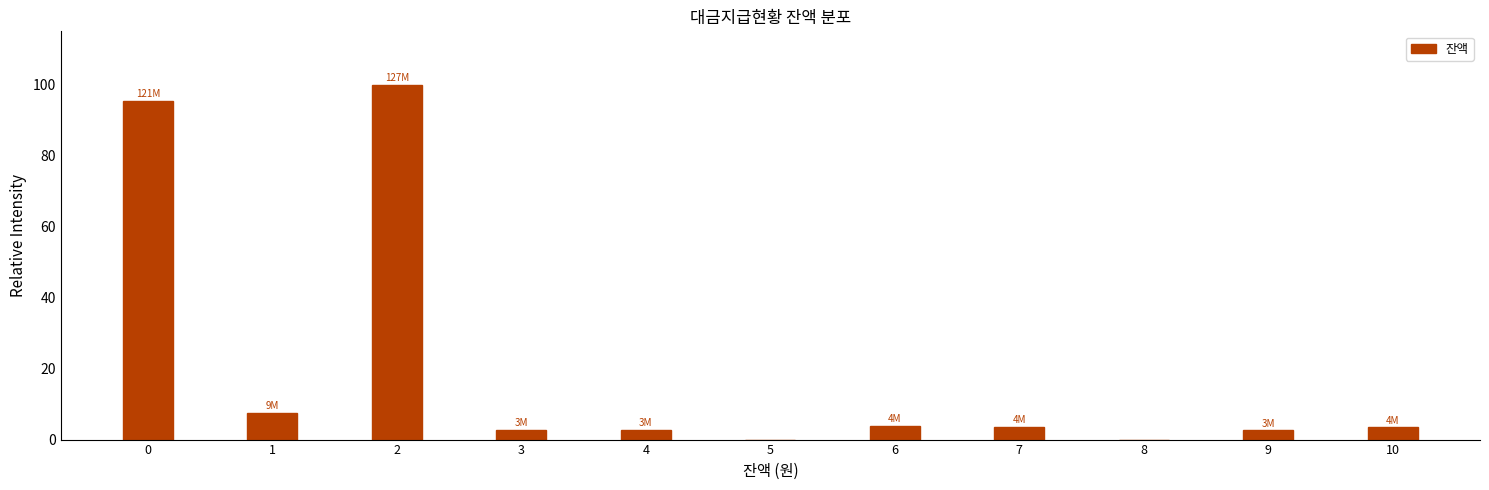

True or false: the data shows 33.7 at 8.

False